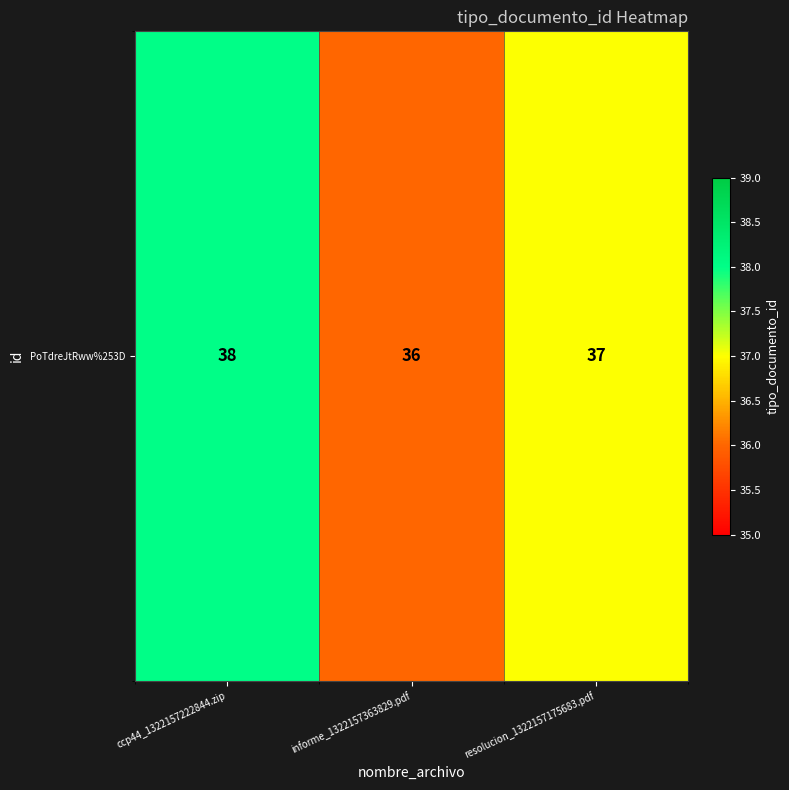

What is the ratio of the value at resolucion_1322157175683.pdf to the value at ccp44_1322157222844.zip?

1.0